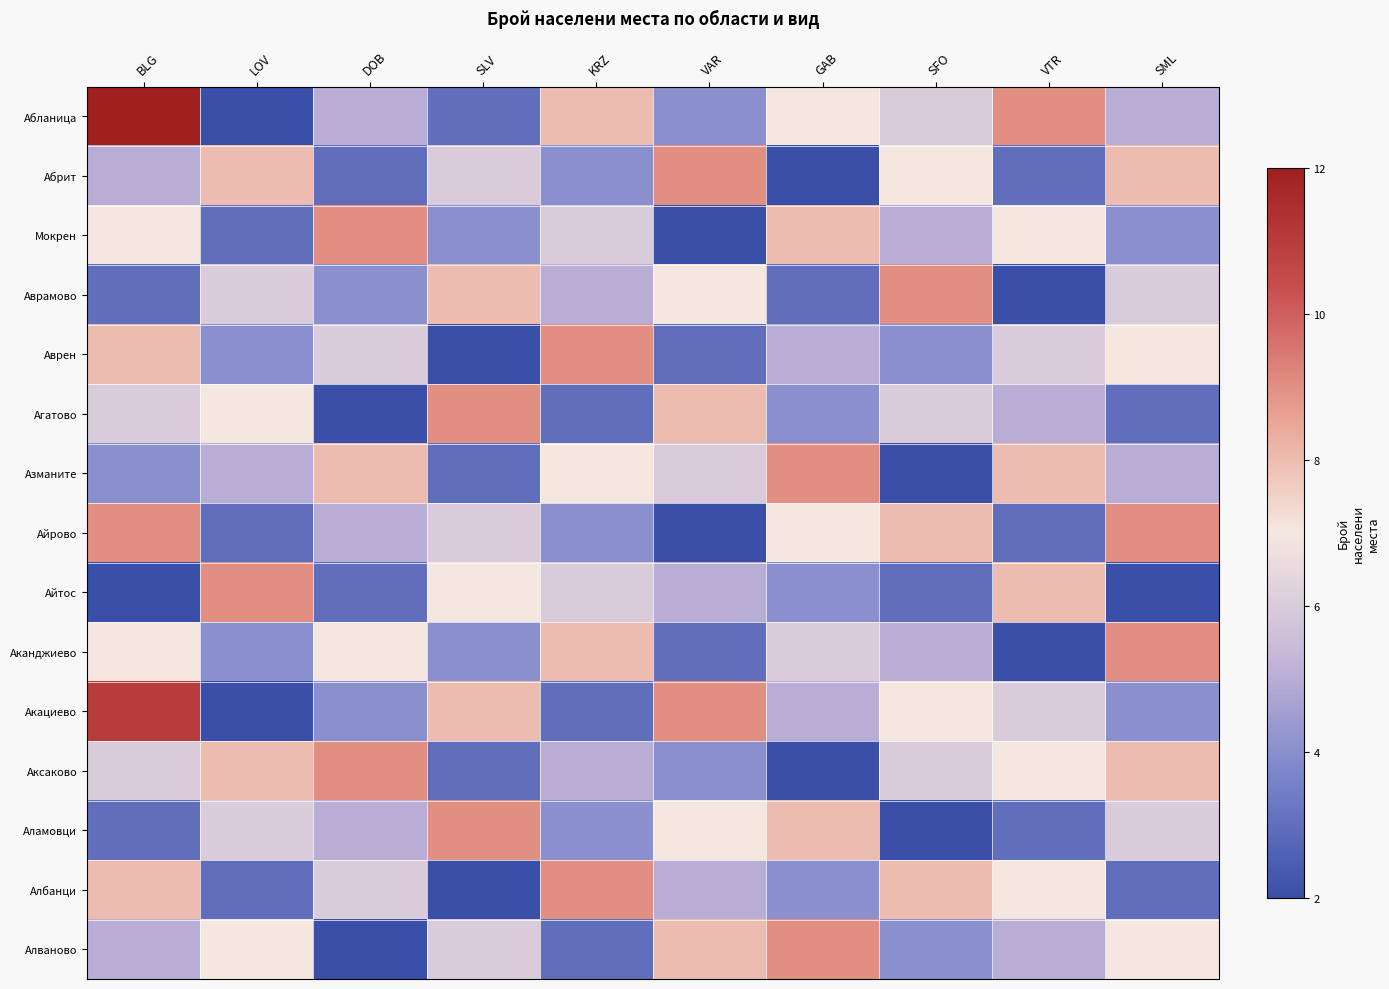

Reading right to left, what are all the values shown in this chart?

Абланица: SML=5	VTR=9	SFO=6	GAB=7	VAR=4	KRZ=8	SLV=3	DOB=5	LOV=2	BLG=12
Абрит: SML=8	VTR=3	SFO=7	GAB=2	VAR=9	KRZ=4	SLV=6	DOB=3	LOV=8	BLG=5
Мокрен: SML=4	VTR=7	SFO=5	GAB=8	VAR=2	KRZ=6	SLV=4	DOB=9	LOV=3	BLG=7
Аврамово: SML=6	VTR=2	SFO=9	GAB=3	VAR=7	KRZ=5	SLV=8	DOB=4	LOV=6	BLG=3
Аврен: SML=7	VTR=6	SFO=4	GAB=5	VAR=3	KRZ=9	SLV=2	DOB=6	LOV=4	BLG=8
Агатово: SML=3	VTR=5	SFO=6	GAB=4	VAR=8	KRZ=3	SLV=9	DOB=2	LOV=7	BLG=6
Азманите: SML=5	VTR=8	SFO=2	GAB=9	VAR=6	KRZ=7	SLV=3	DOB=8	LOV=5	BLG=4
Айрово: SML=9	VTR=3	SFO=8	GAB=7	VAR=2	KRZ=4	SLV=6	DOB=5	LOV=3	BLG=9
Айтос: SML=2	VTR=8	SFO=3	GAB=4	VAR=5	KRZ=6	SLV=7	DOB=3	LOV=9	BLG=2
Аканджиево: SML=9	VTR=2	SFO=5	GAB=6	VAR=3	KRZ=8	SLV=4	DOB=7	LOV=4	BLG=7
Акациево: SML=4	VTR=6	SFO=7	GAB=5	VAR=9	KRZ=3	SLV=8	DOB=4	LOV=2	BLG=11
Аксаково: SML=8	VTR=7	SFO=6	GAB=2	VAR=4	KRZ=5	SLV=3	DOB=9	LOV=8	BLG=6
Аламовци: SML=6	VTR=3	SFO=2	GAB=8	VAR=7	KRZ=4	SLV=9	DOB=5	LOV=6	BLG=3
Албанци: SML=3	VTR=7	SFO=8	GAB=4	VAR=5	KRZ=9	SLV=2	DOB=6	LOV=3	BLG=8
Алваново: SML=7	VTR=5	SFO=4	GAB=9	VAR=8	KRZ=3	SLV=6	DOB=2	LOV=7	BLG=5